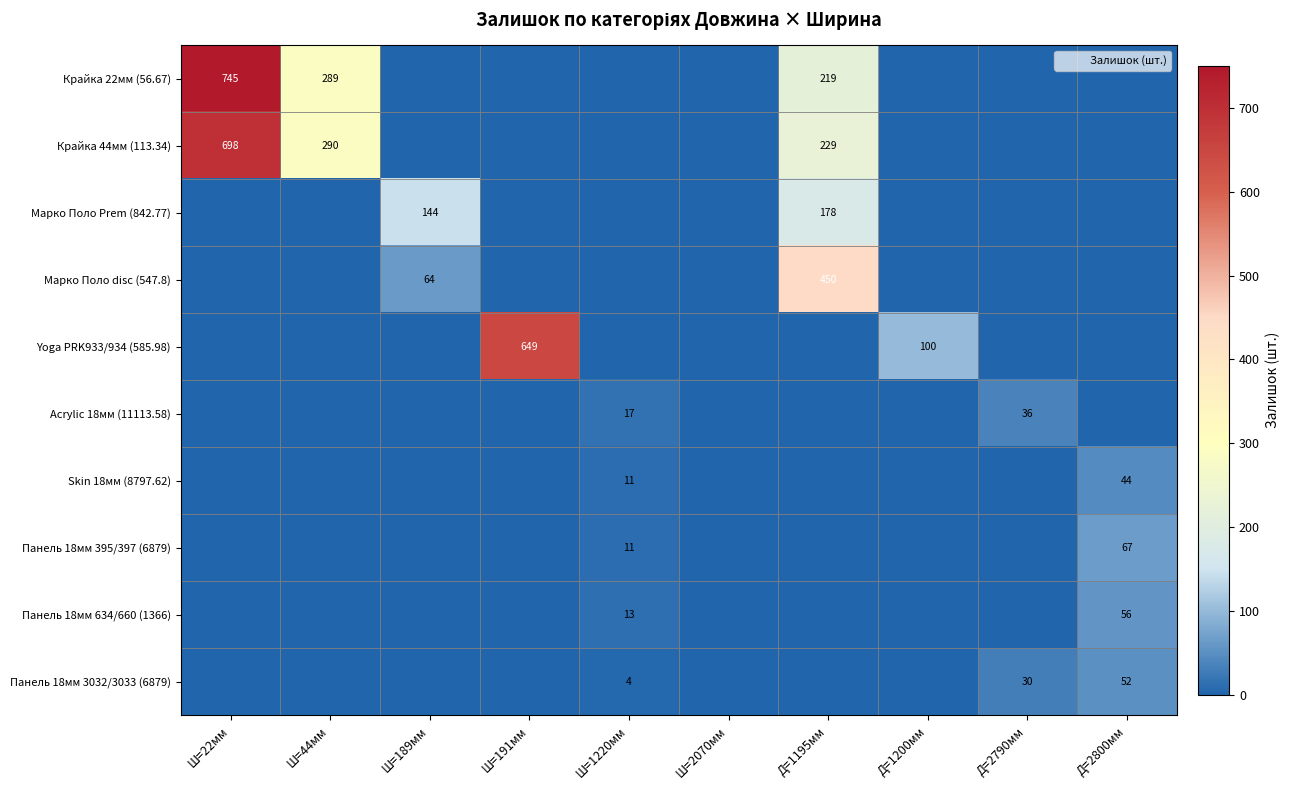

What is the total value across all series at Ш=189мм?

208